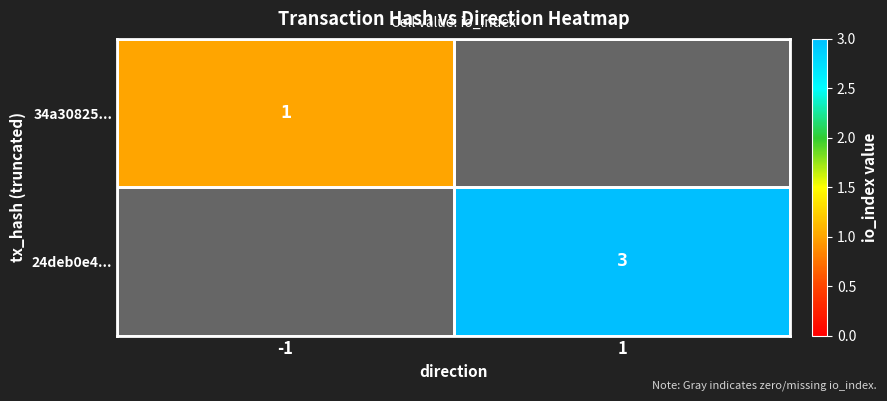

The value of 34a30825... at -1 is 2. True or false?

False